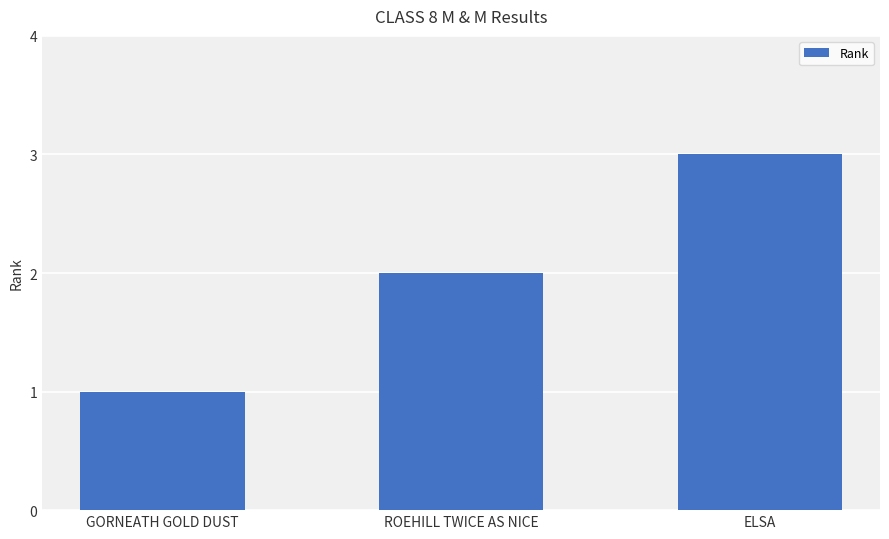

Rank the categories by value from highest to lowest.

ELSA, ROEHILL TWICE AS NICE, GORNEATH GOLD DUST